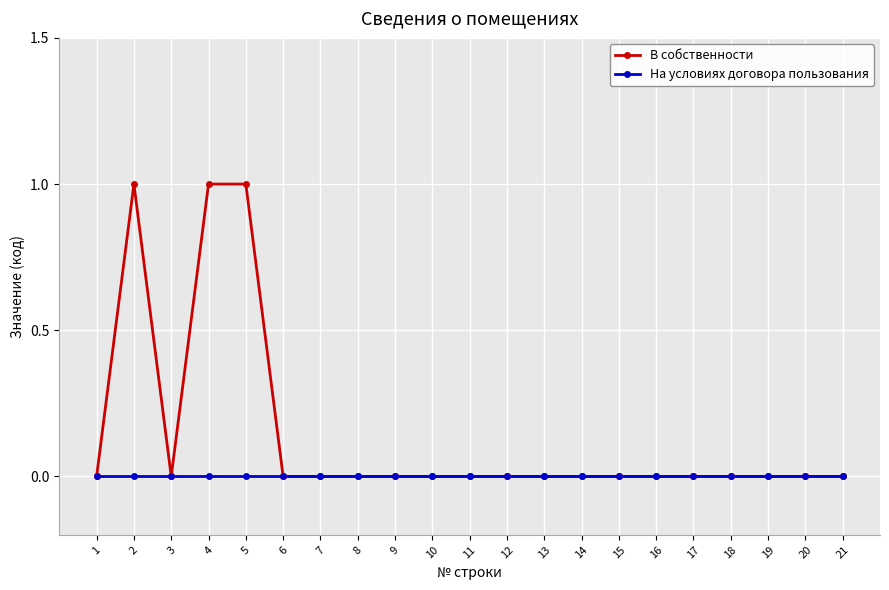

Where is the first local minimum for В собственности?

3